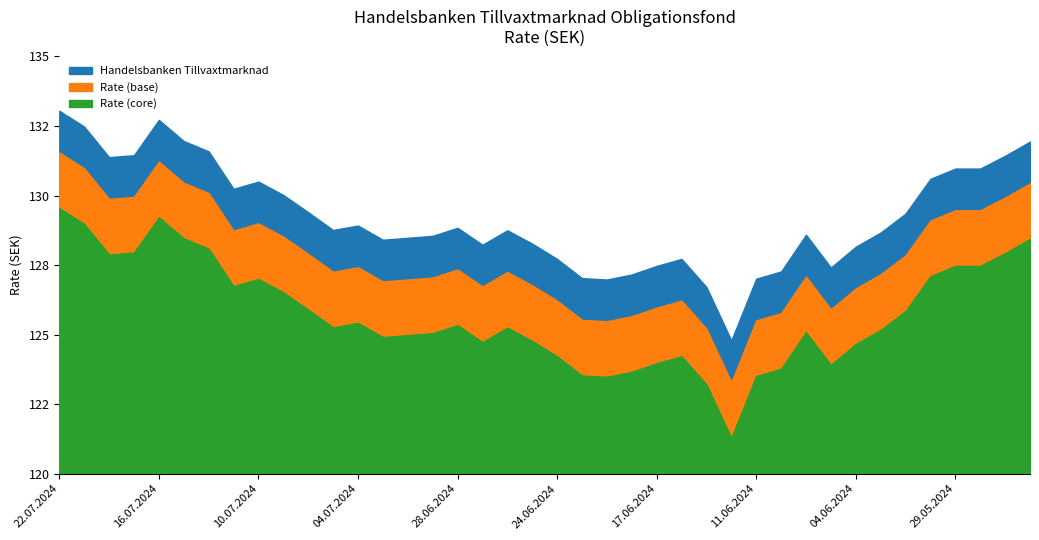

What is the difference between the values at 26.06.2024 and 30.05.2024?

1.8